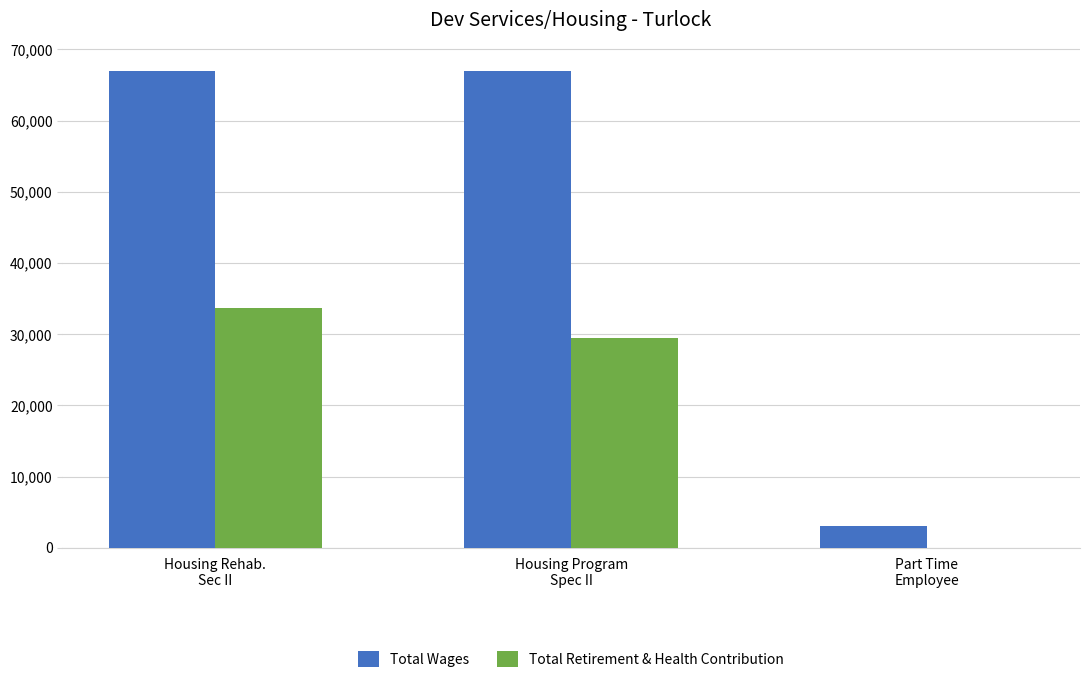

Which series has the largest total across all categories?

Total Wages